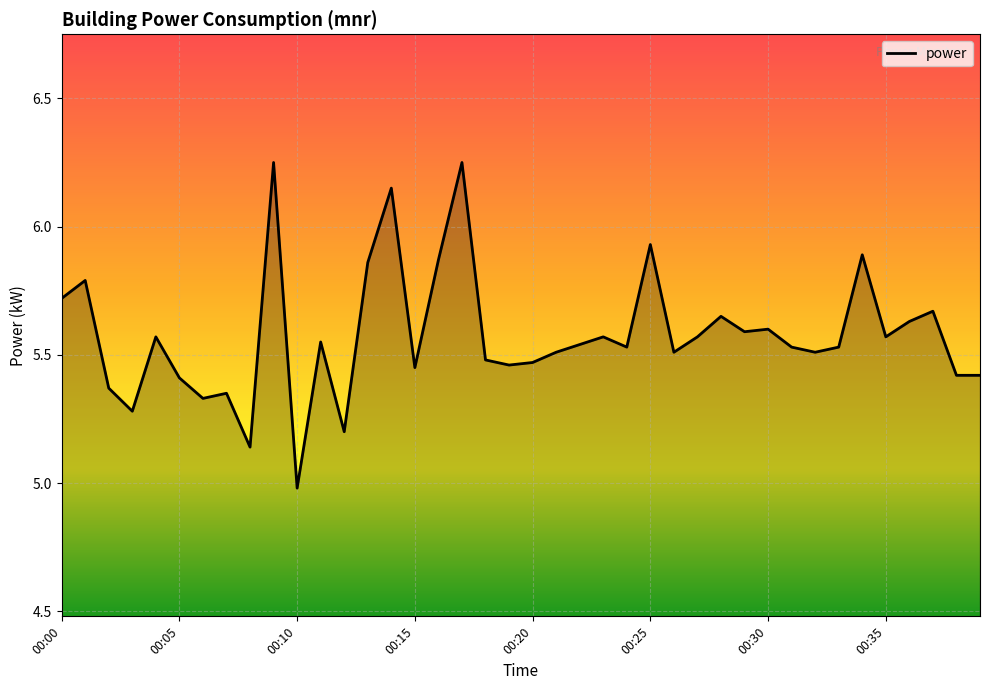

What is the difference between the maximum and minimum values?

1.3